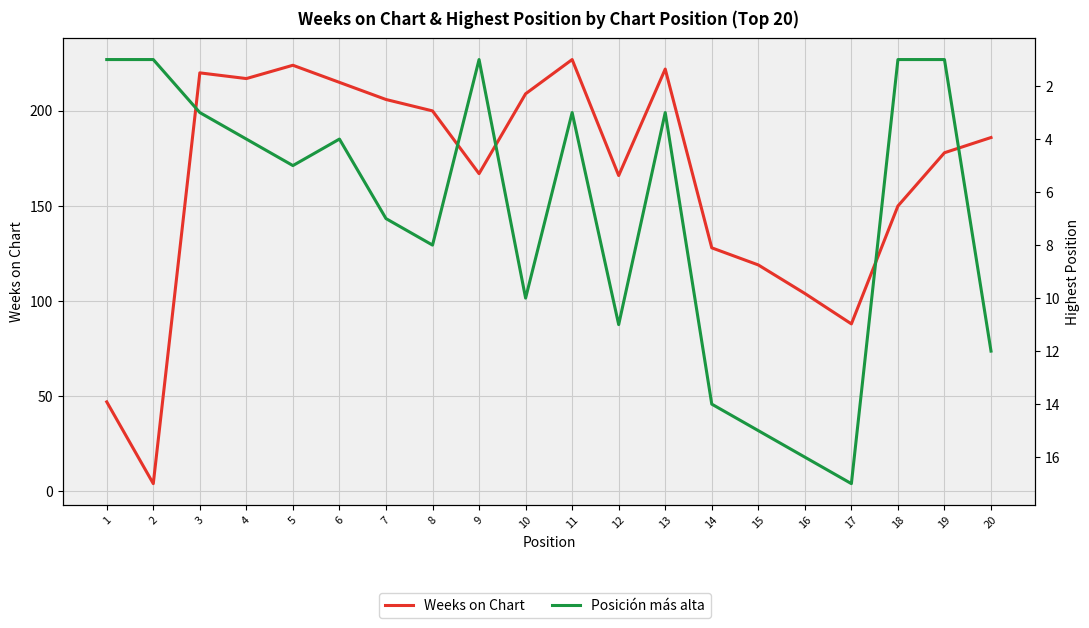

Rank the series at 11 from lowest to highest value.

Posición más alta, Weeks on Chart